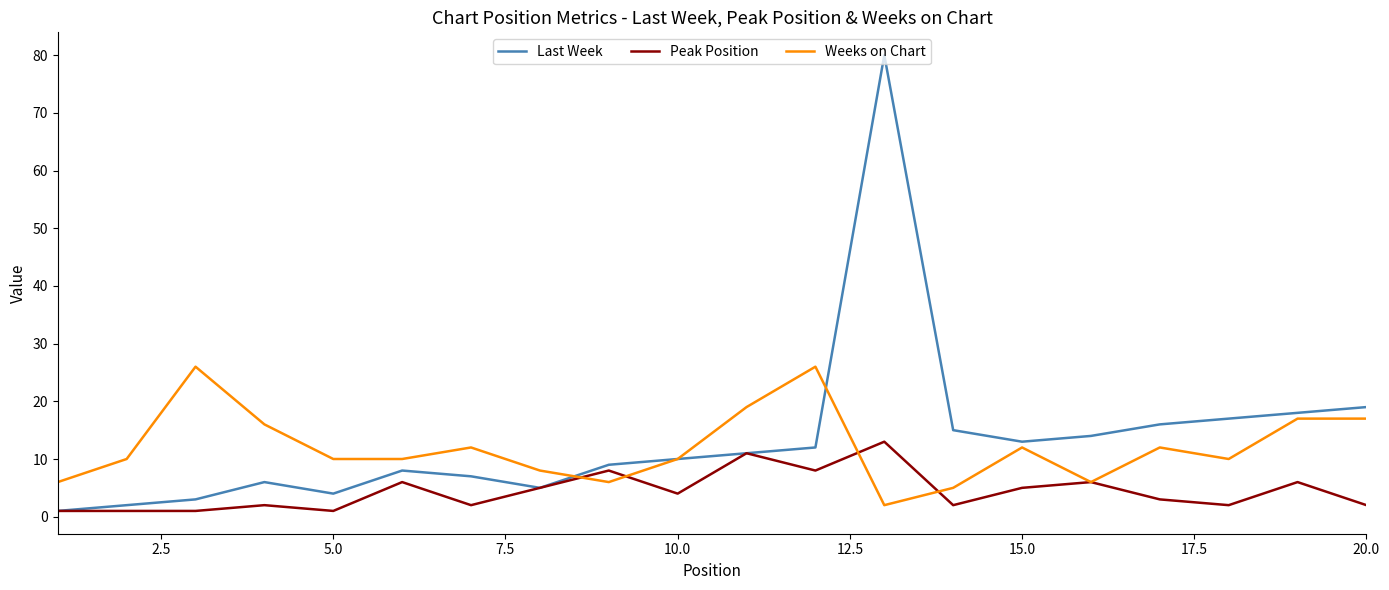

What is the greatest value displayed?

80